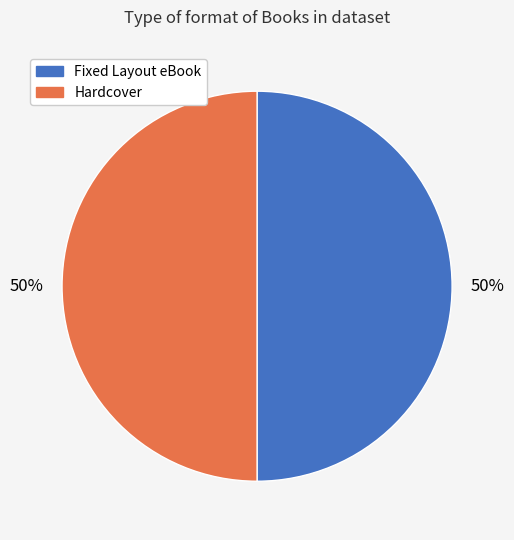

To the nearest percent, what is the average slice percentage?

50%